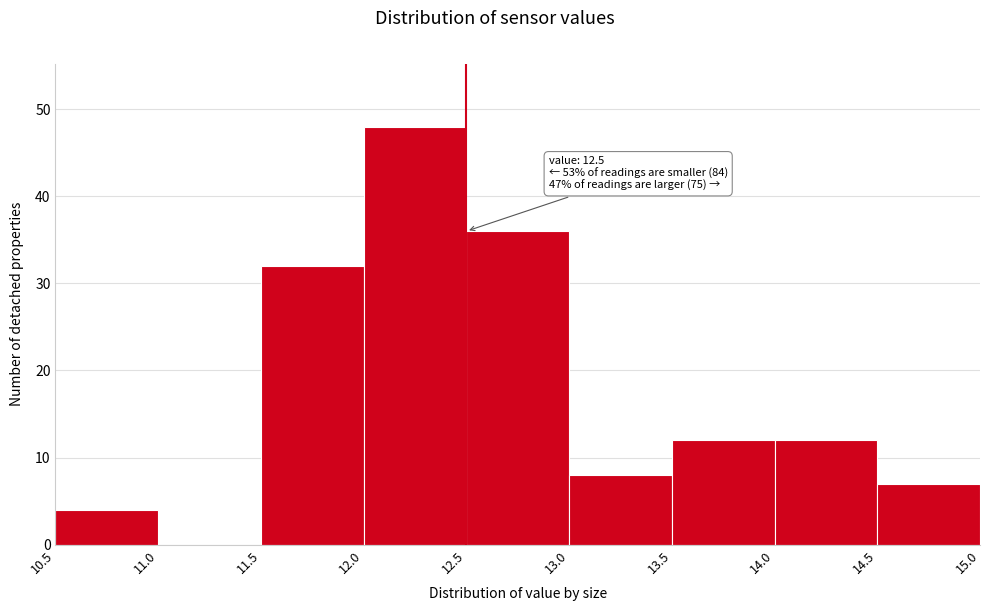

Over which range of the x-axis is the bar tallest?

12.0 to 12.5